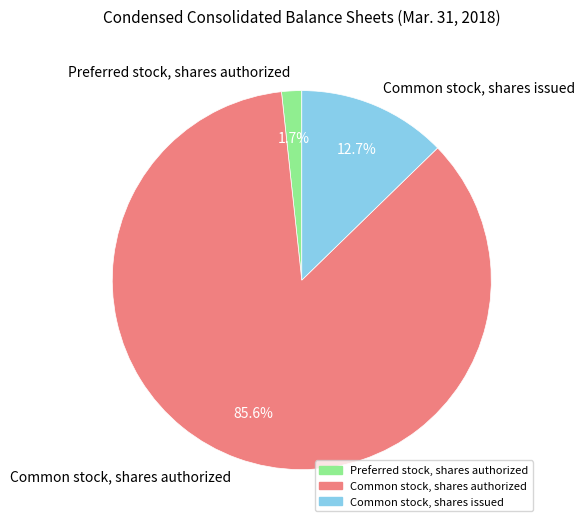

How many slices are in this pie chart?

3